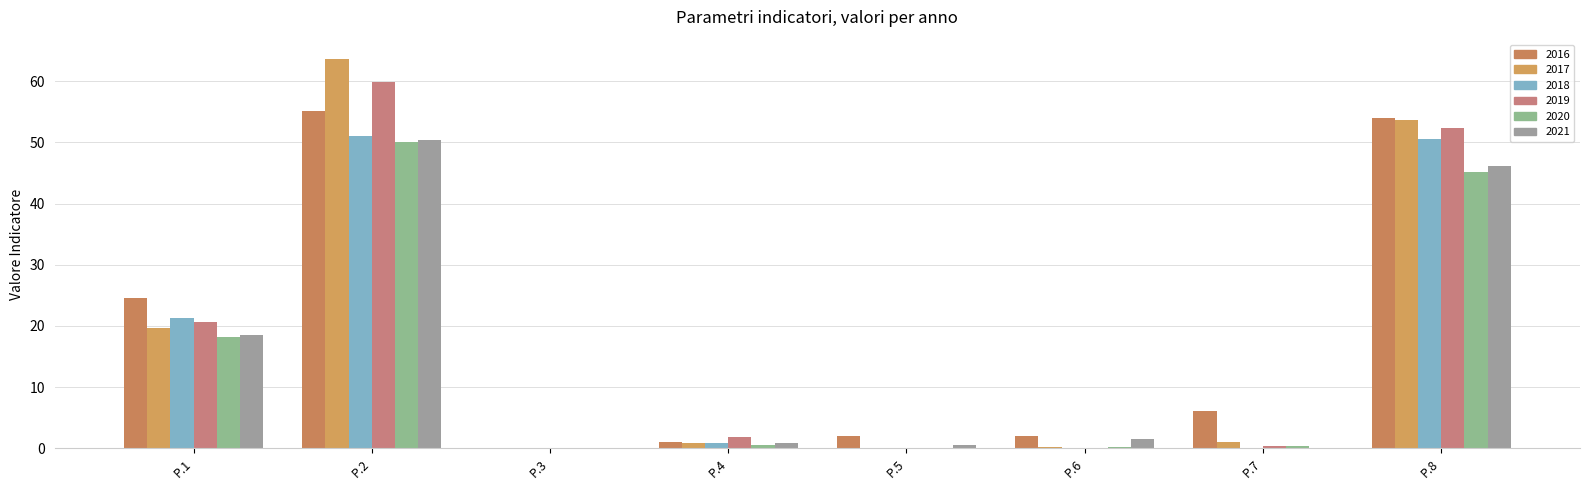

Which series has the largest total across all categories?

2016